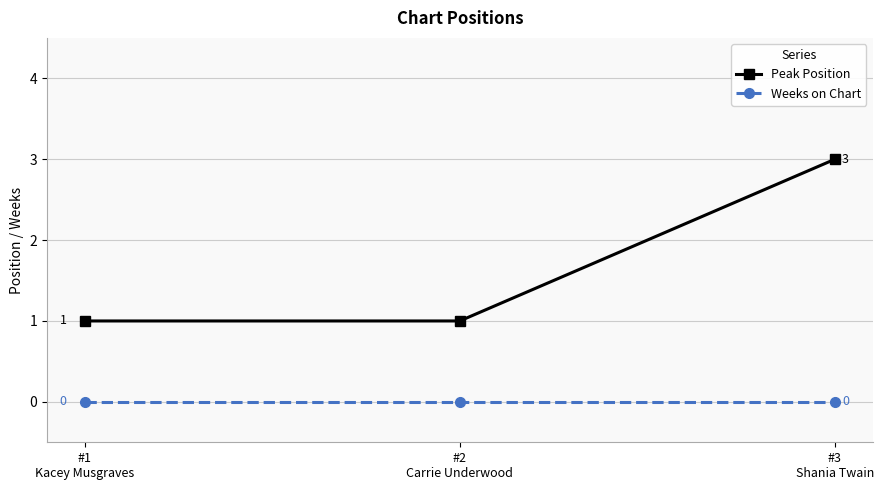

The value of Peak Position at #3
Shania Twain is 5. True or false?

False